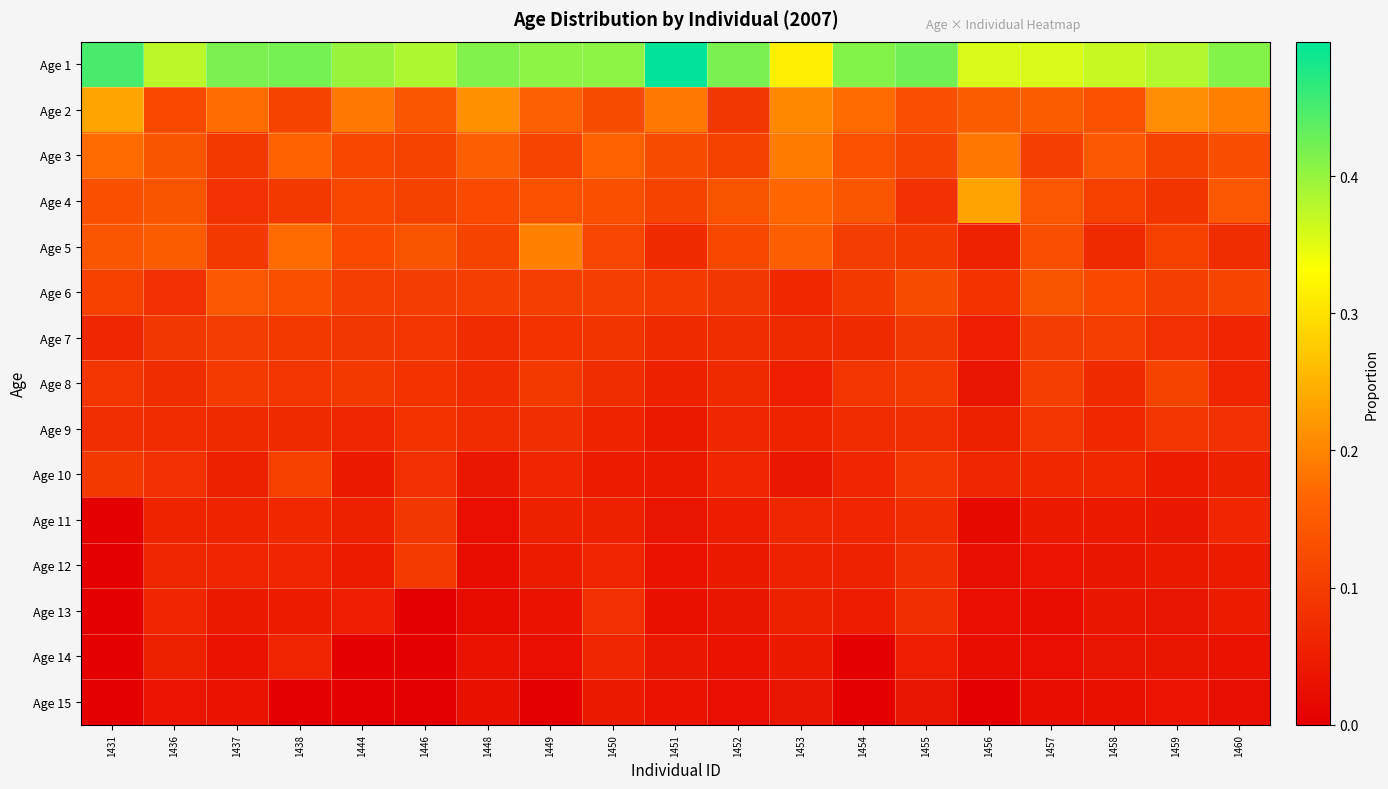

Which label corresponds to the smallest value in the chart?

1431